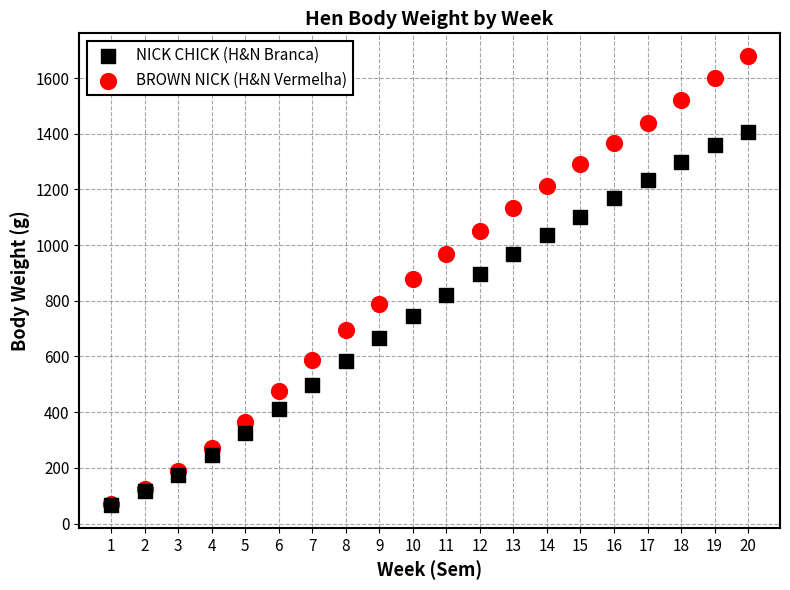

Which series has the widest spread of Y values?

BROWN NICK (H&N Vermelha)